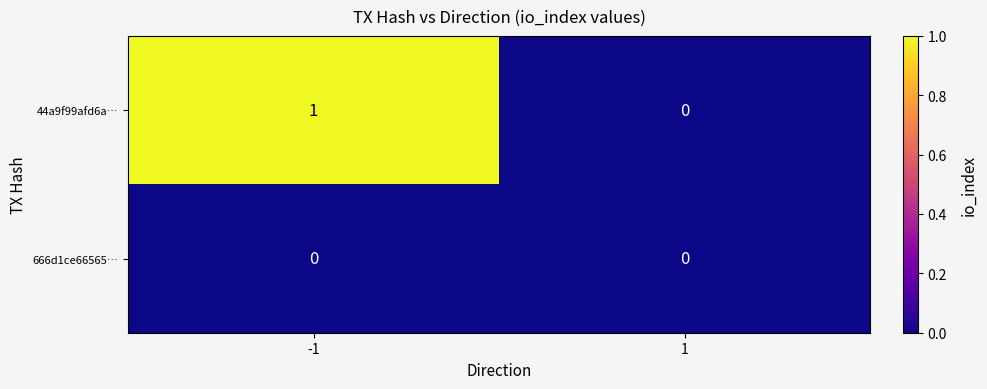

The value of 666d1ce66565… at -1 is 0. True or false?

True